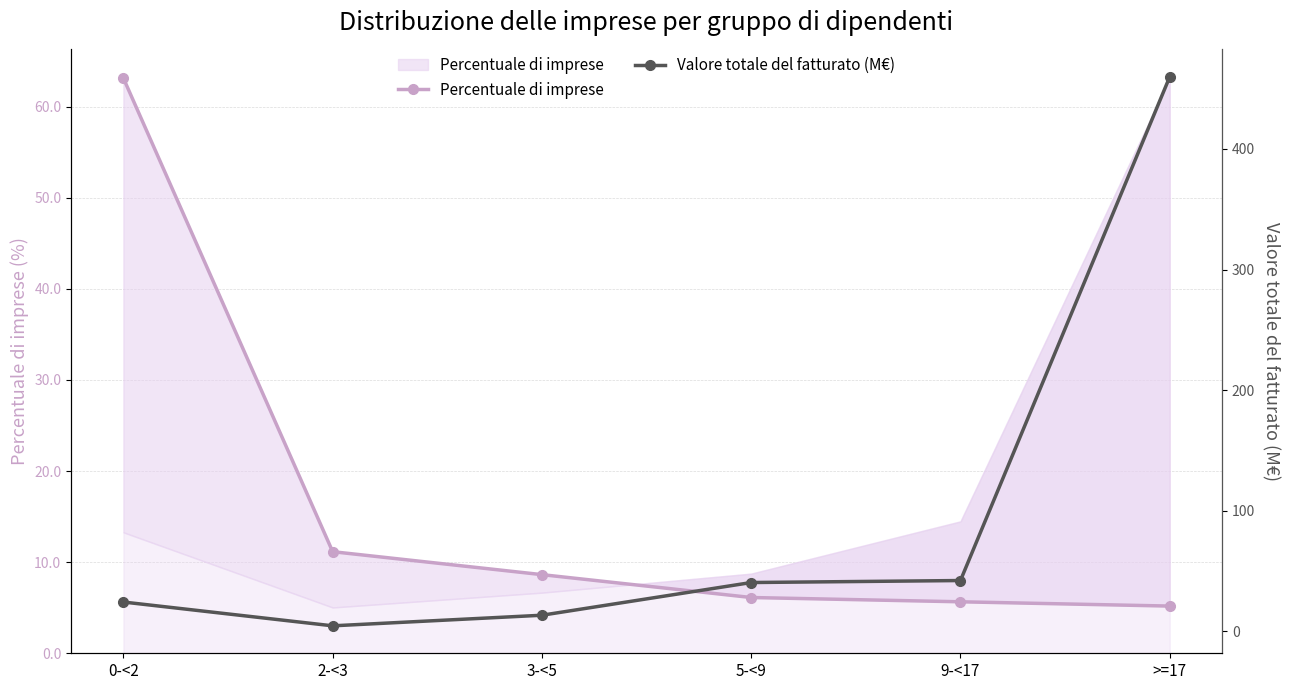

What is the value of the Valore totale del fatturato (M€) point at the 2nd from the left?

4.4